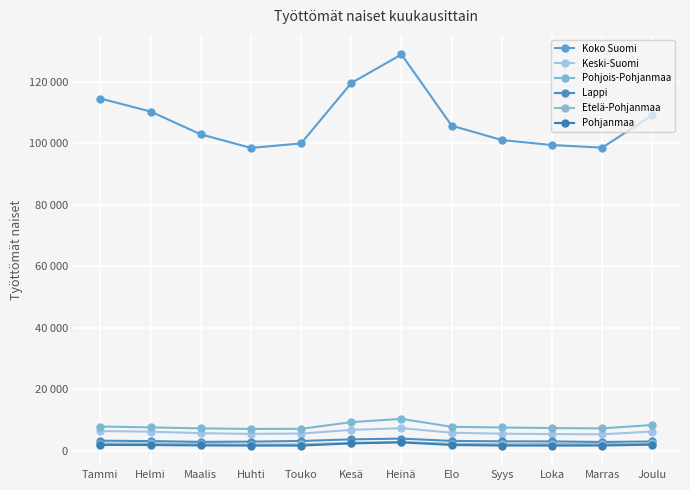

What is the spread (max minus min) of values at Elo?

103841